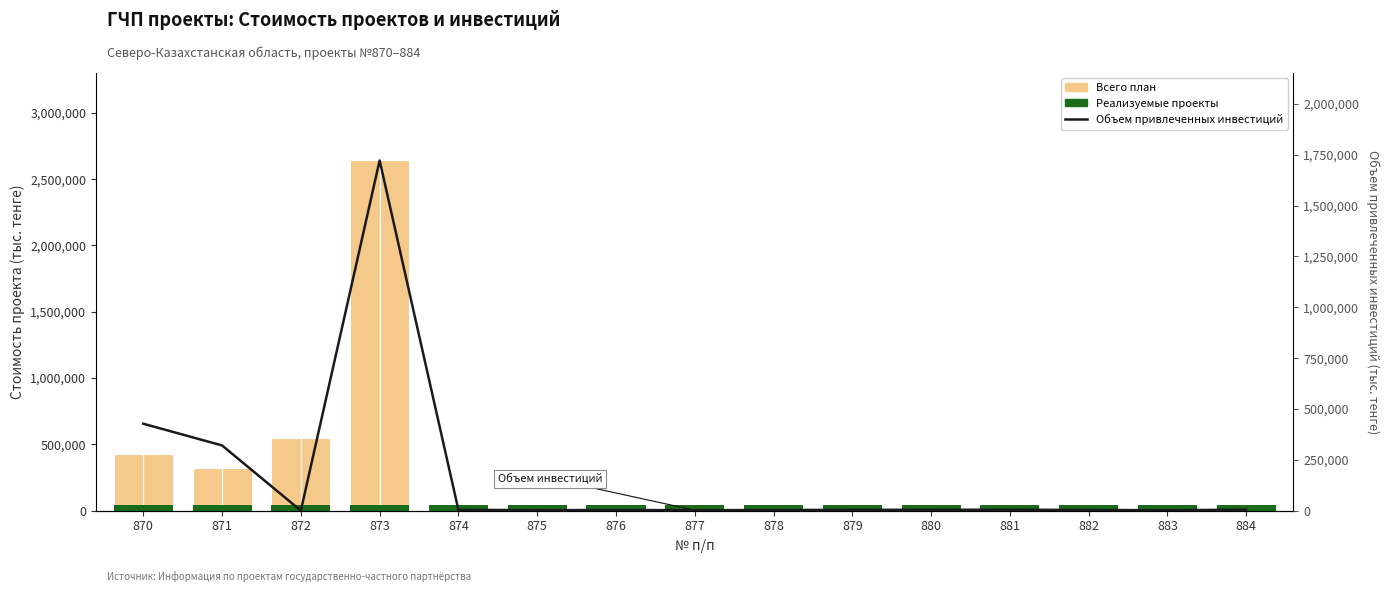

Reading right to left, list all the values displayed in this chart.

Всего план: 4936.8	1319.2	3583.6	4542.4	4273.8	4049.4	2216.8	2305.2	3151.8	2346.0	3978.0	2640511.0	550429.0	320631.2	427426.0
Реализуемые проекты: 39607.7	39607.7	39607.7	39607.7	39607.7	39607.7	39607.7	39607.7	39607.7	39607.7	39607.7	39607.7	39607.7	39607.7	39607.7
Объем привлеченных инвестиций: 4936.8	1992.0	3583.6	4542.4	4273.8	4049.4	2890.0	2305.2	3151.8	2346.0	3978.0	1722046.0	0.0	320631.2	427426.0